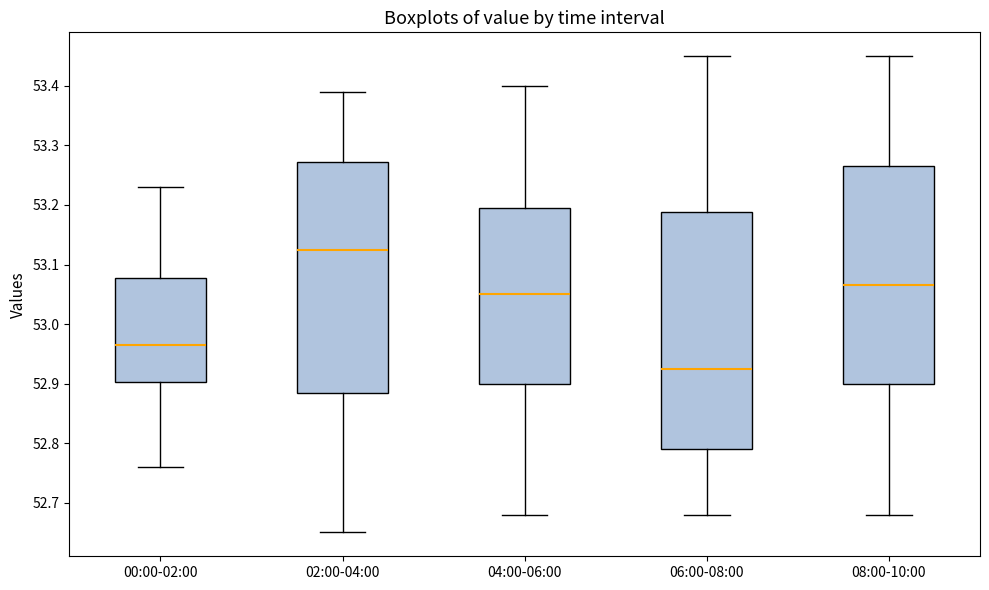

Reading left to right, transcribe this box plot: for each box, give where its median line is, the range the box spans, and where its two whiskers end, as read against the y-axis. The values are not printed on the chart, so give them approximately, as read against the axis.

00:00-02:00: median 52.97, box 52.90 to 53.08, whiskers 52.76 to 53.23
02:00-04:00: median 53.13, box 52.89 to 53.27, whiskers 52.65 to 53.39
04:00-06:00: median 53.05, box 52.90 to 53.20, whiskers 52.68 to 53.40
06:00-08:00: median 52.93, box 52.79 to 53.19, whiskers 52.68 to 53.45
08:00-10:00: median 53.07, box 52.90 to 53.27, whiskers 52.68 to 53.45